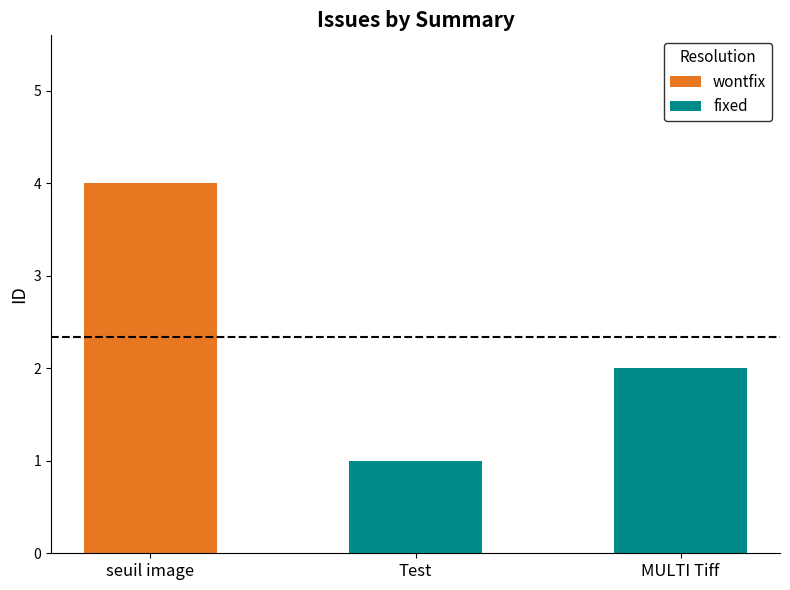

What is the change in value from Test to MULTI Tiff?

+1